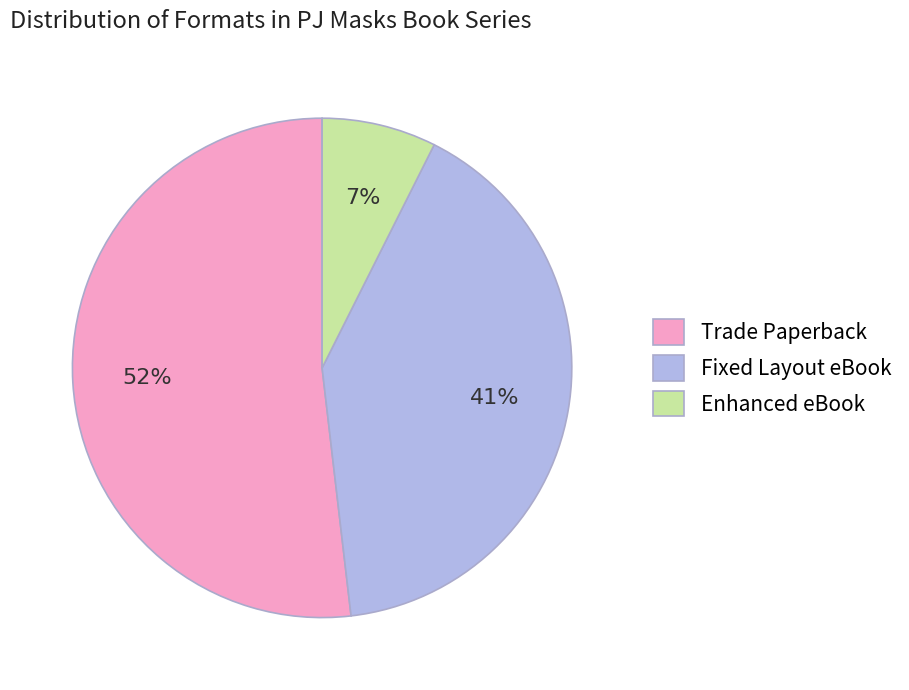

How many slices are in this pie chart?

3